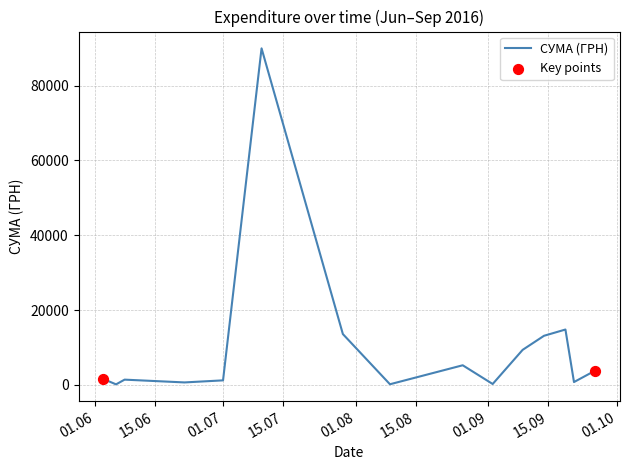

What is the maximum value shown in the chart?

90000.0